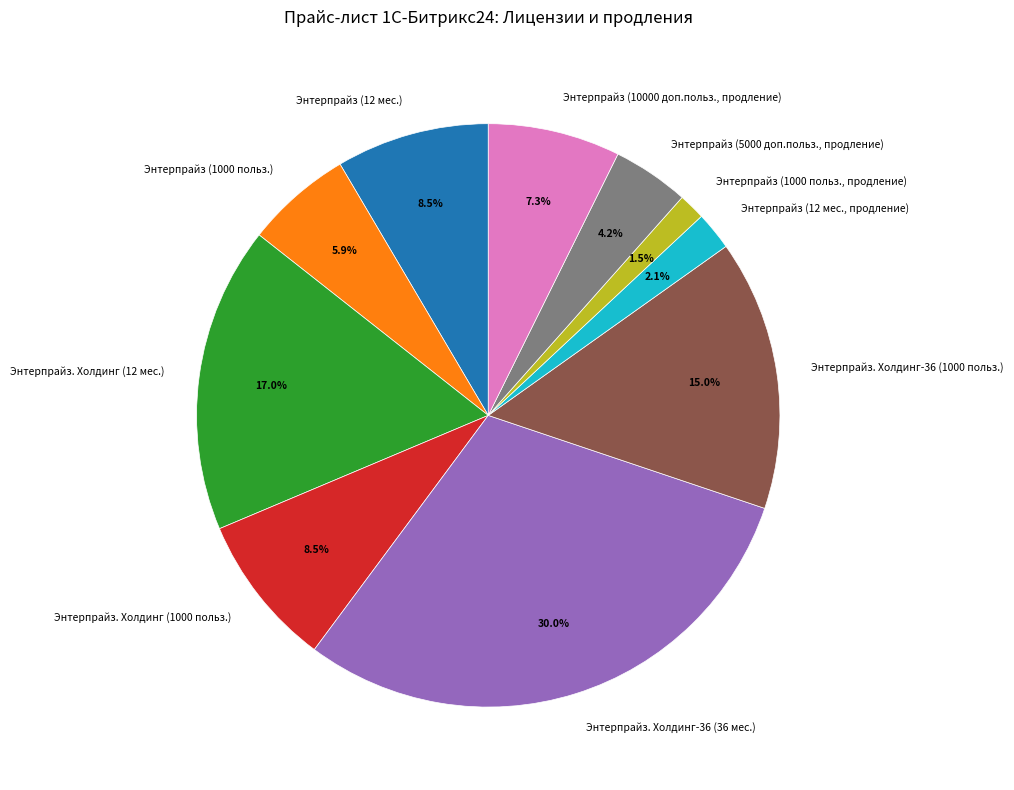

How much of the chart is everything except Энтерпрайз (12 мес.)?

91.5%